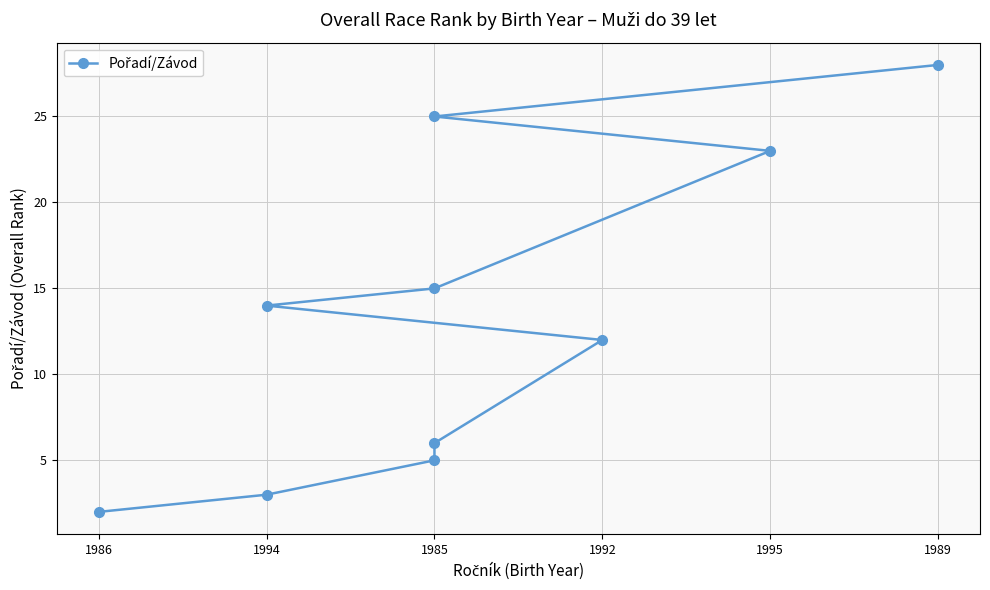

What is the difference between the maximum and second lowest values?

25